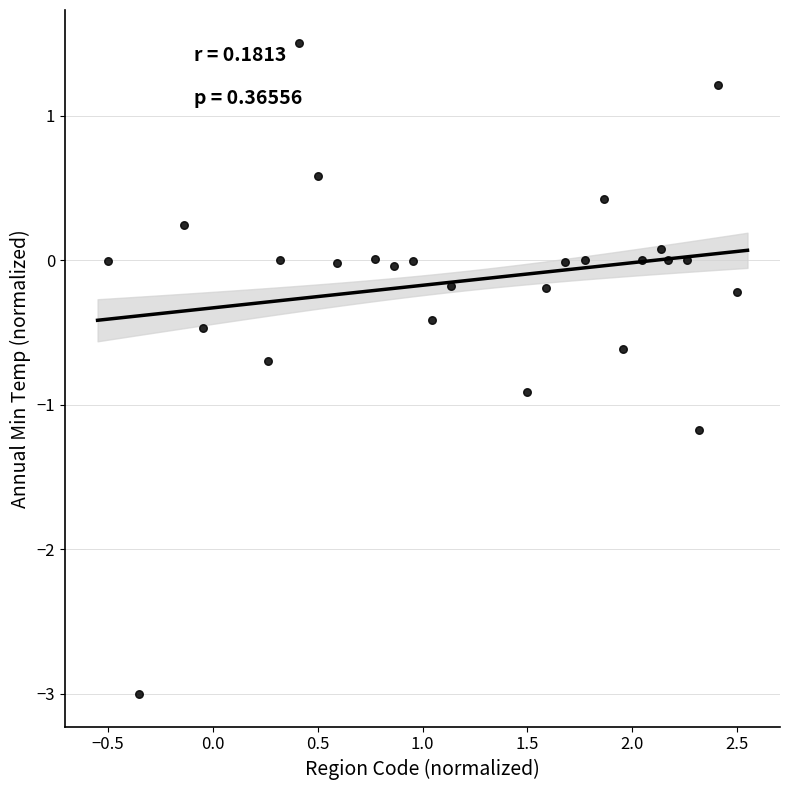

What is the range of X values (max minus min)?

3.0